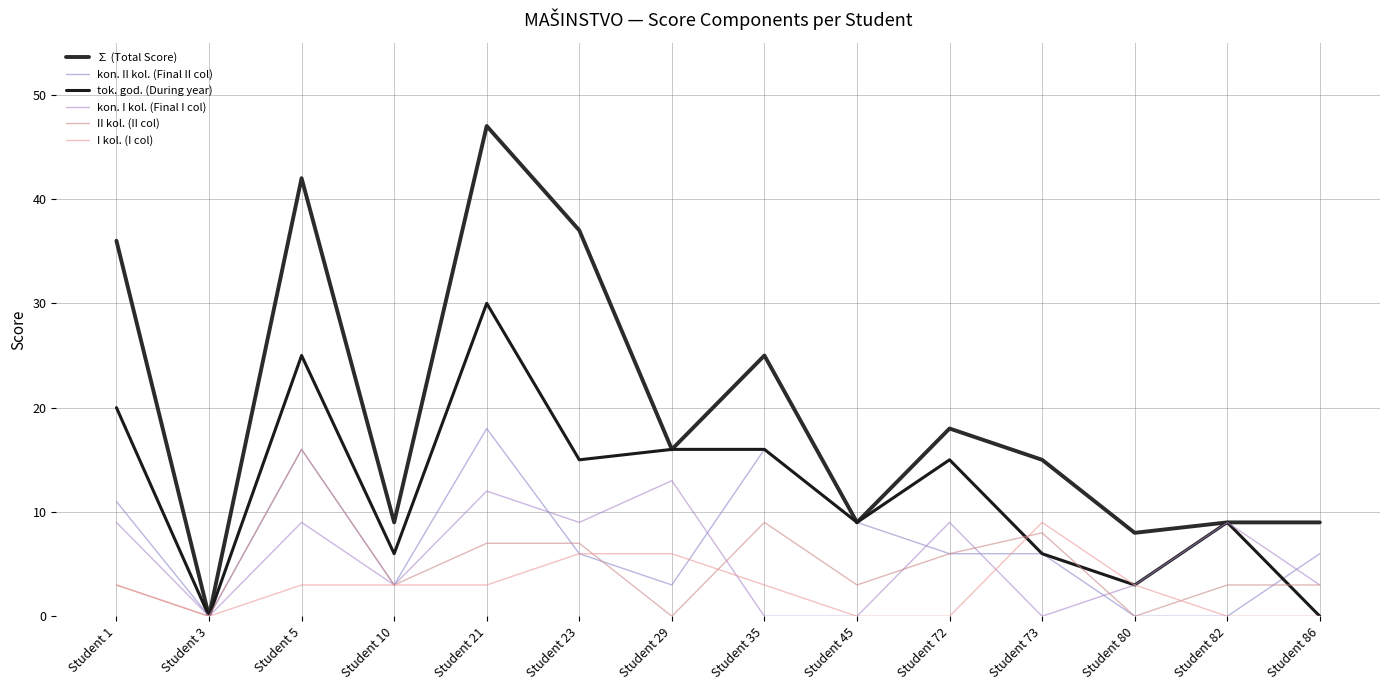

What is the sum of all ∑ (Total Score) values?

280